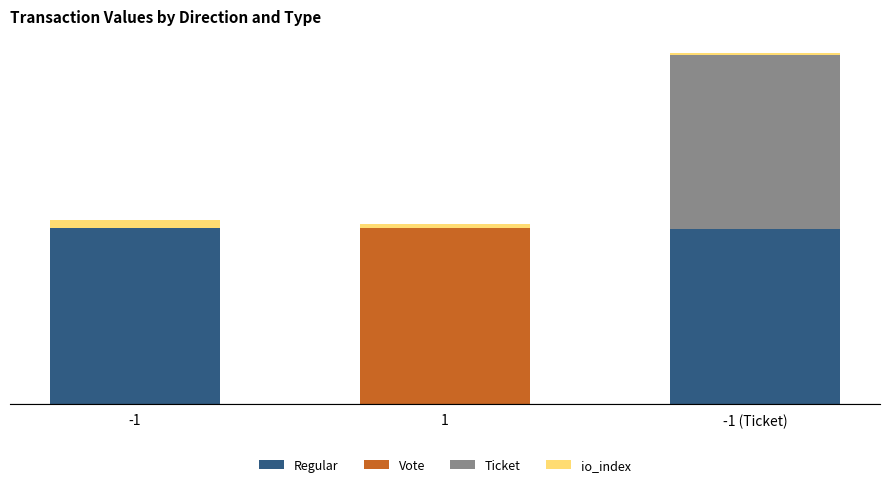

True or false: io_index has a value of 1.3 at 1.

False